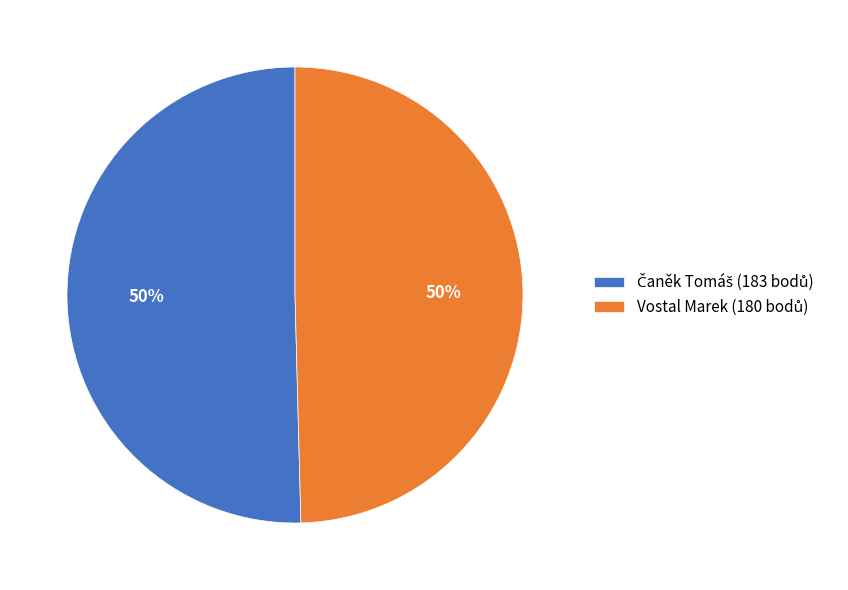

Count the number of slices in the pie.

2